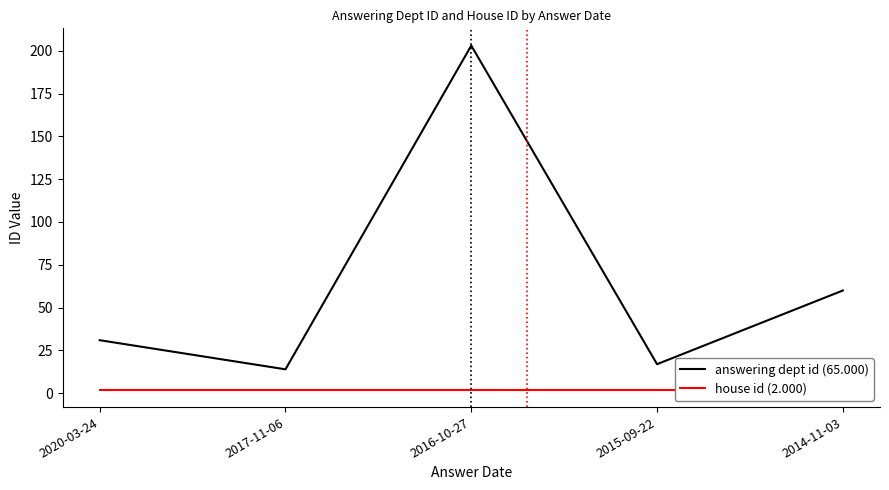

Does the chart display data point markers on the line(s)?

No